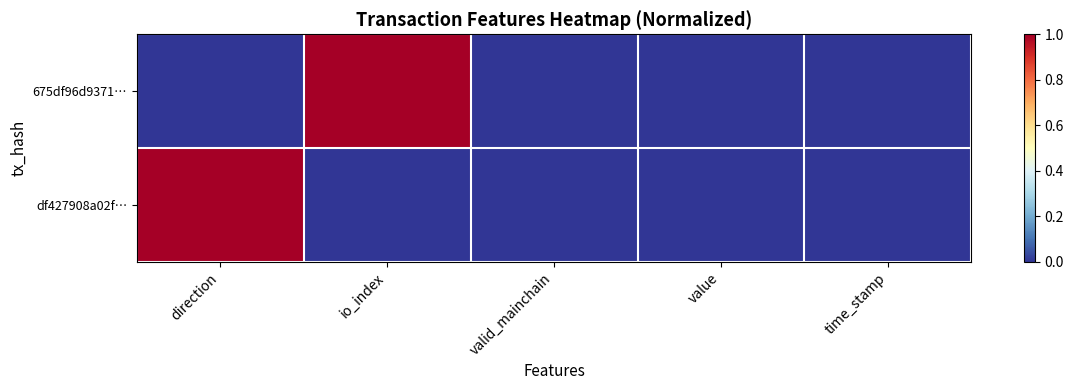

Between value and time_stamp, which series saw the biggest shift?

675df96d9371…